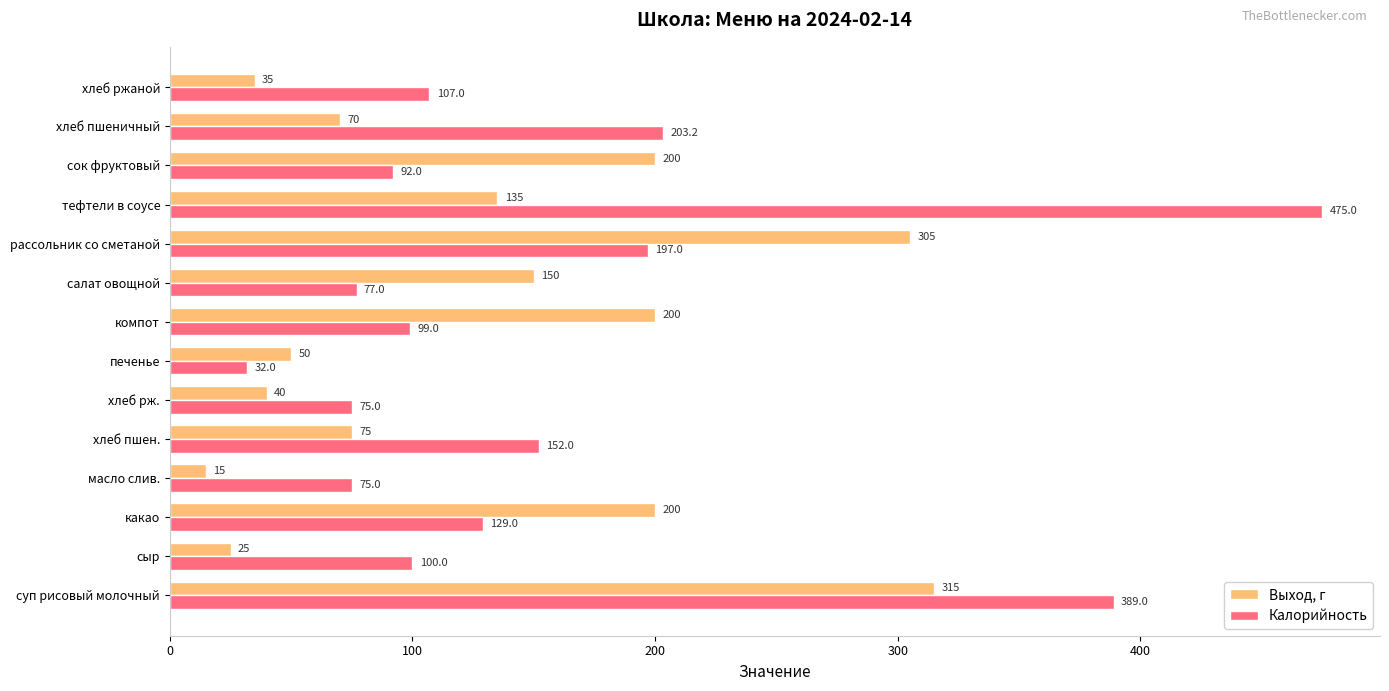

Rank the series at какао from highest to lowest value.

Выход, г, Калорийность